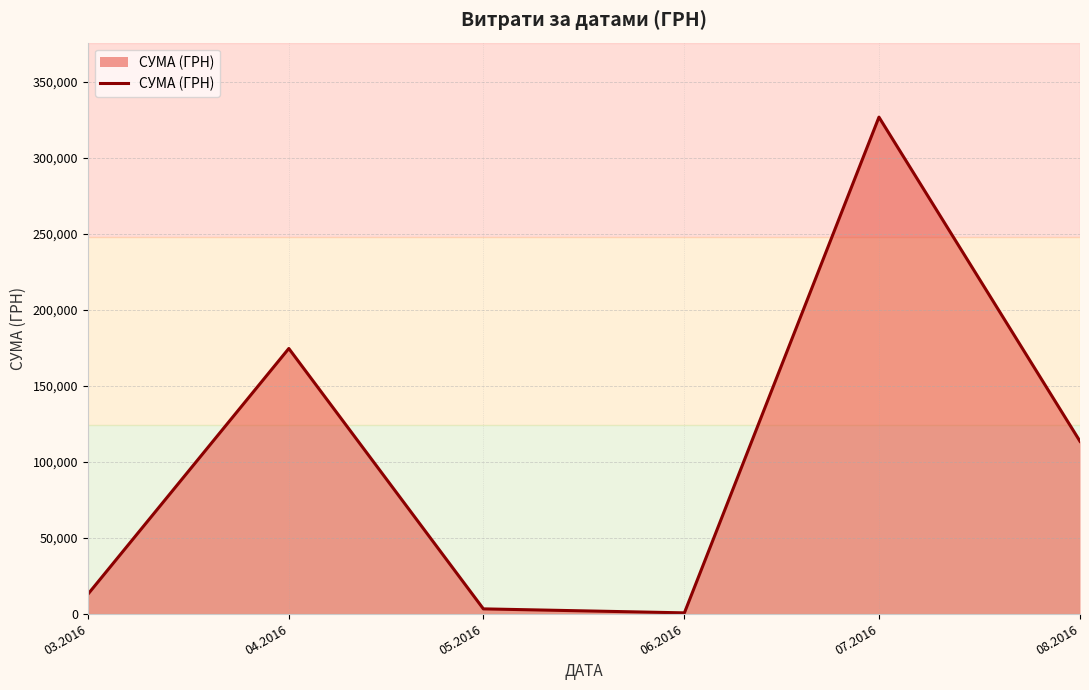

Is it true that the value at 07.2016 is 505867.5?

False